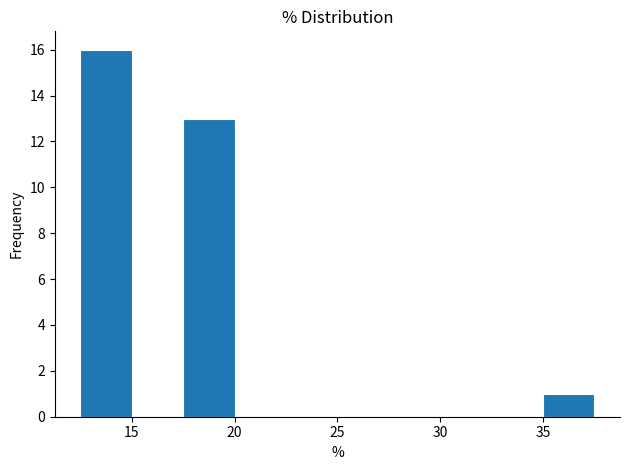

How tall is the bar that spans 12.5 to 15.0 on the x-axis? The values are not printed on the chart, so give them approximately, as read against the axis.

16